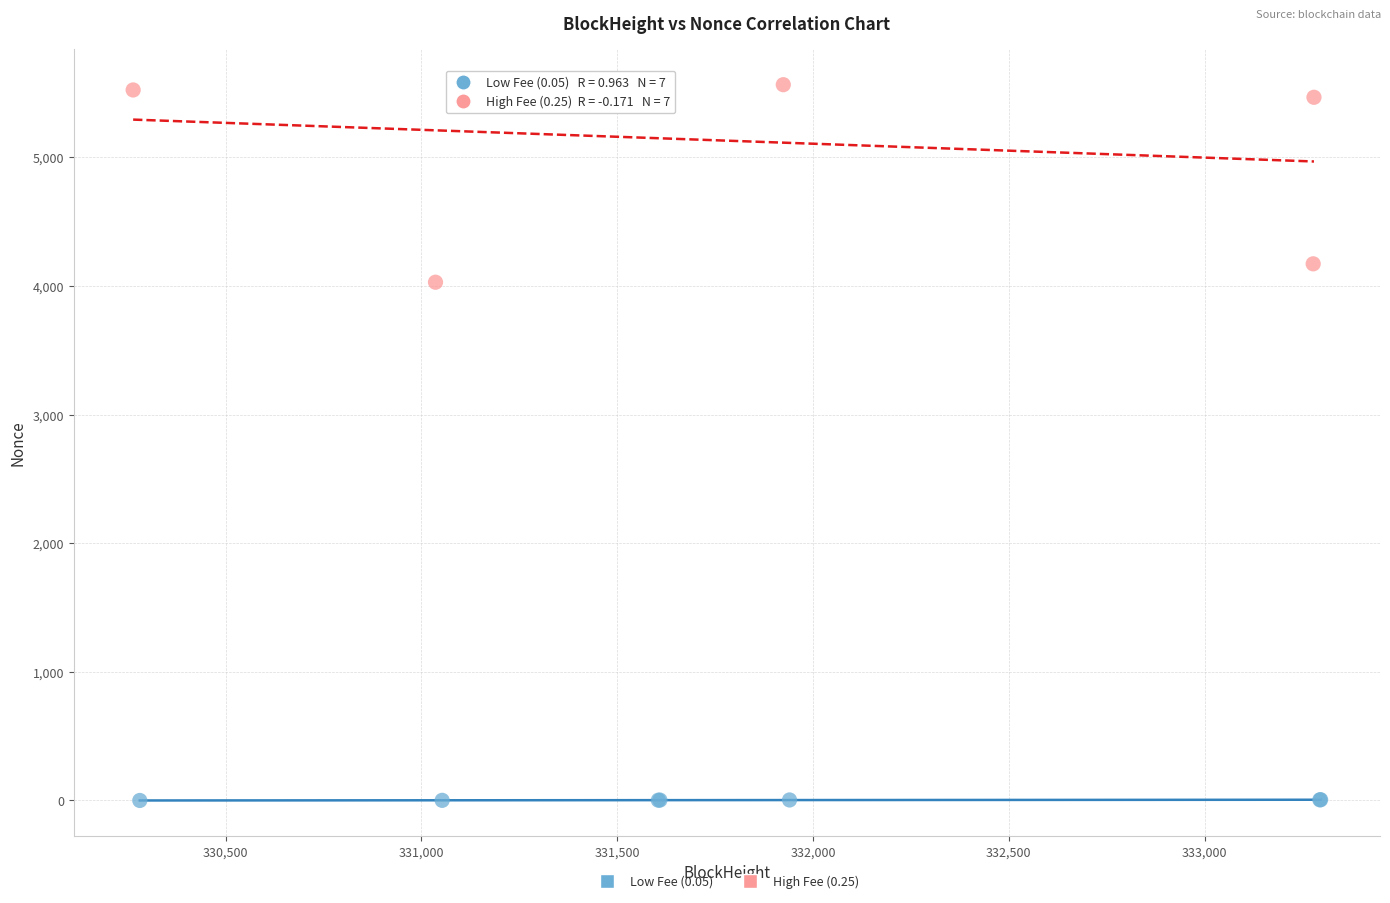

Which series contains the lowest Y value?

Low Fee (0.05)